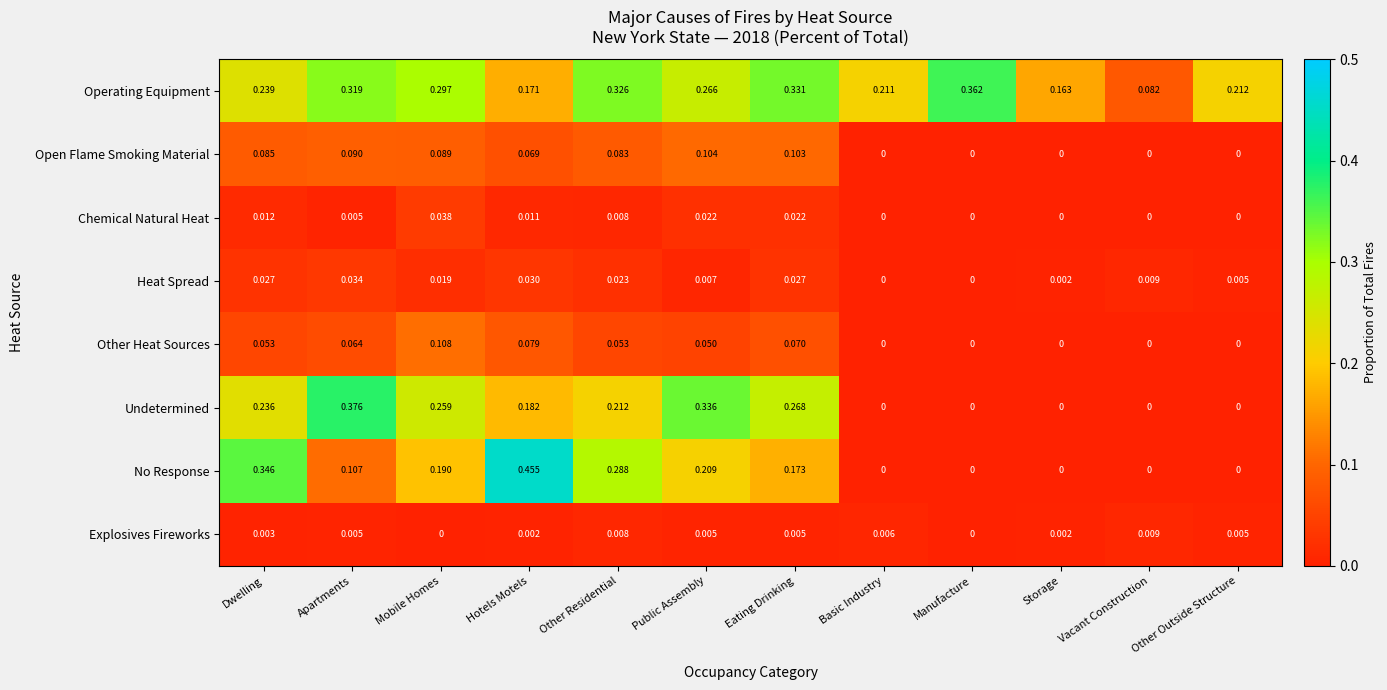

How many positive values does the Chemical Natural Heat series have?

7